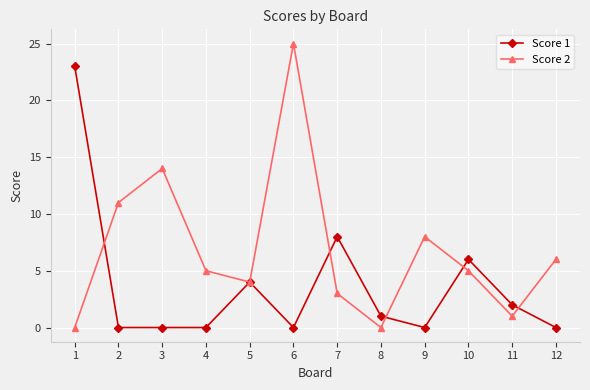

Does the chart display data point markers on the line(s)?

Yes